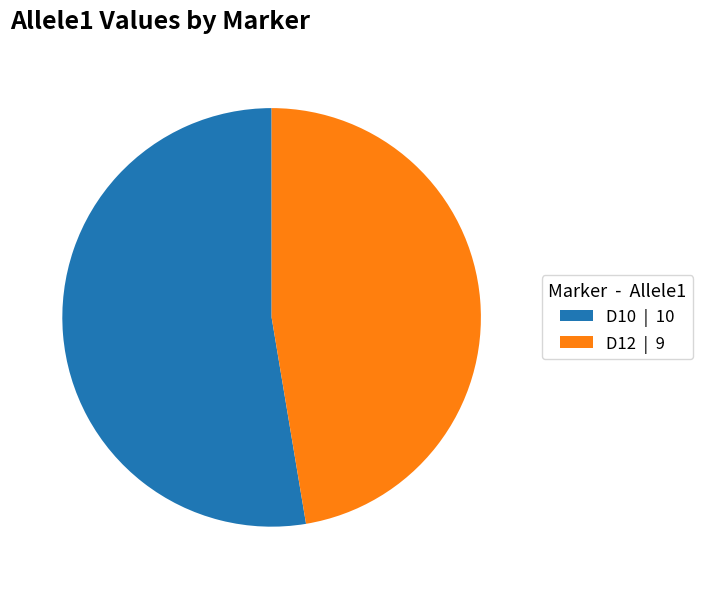

True or false: D12 accounts for 47% of the total.

True